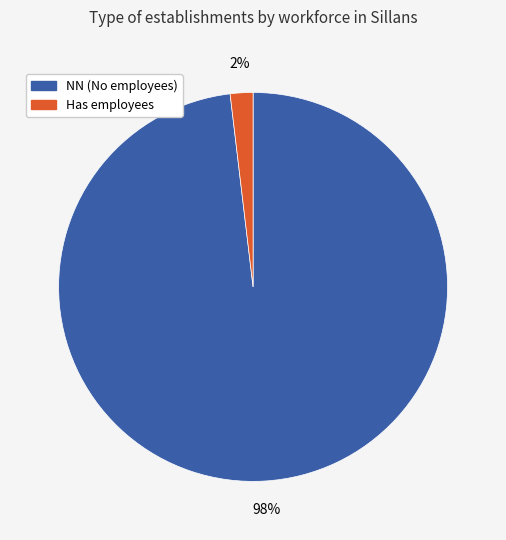

To the nearest percent, what is the difference between the largest and smallest slice percentages?

96%